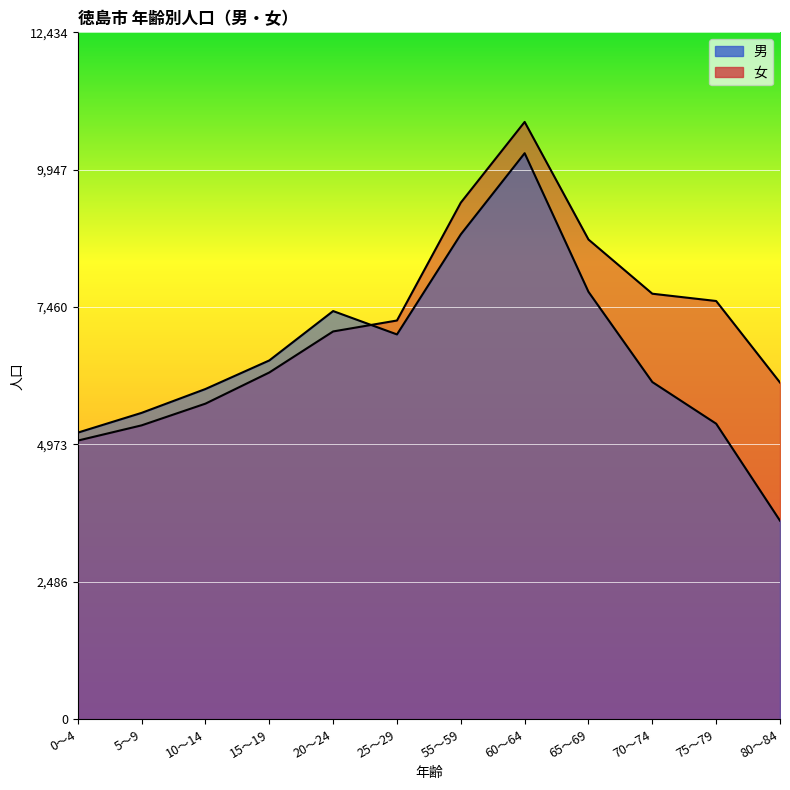

Reading right to left, transcribe all the data shown in this chart.

男: 3594	5350	6104	7737	10247	8778	6966	7389	6495	5978	5546	5188
女: 6095	7571	7703	8684	10813	9352	7218	7020	6277	5713	5320	5044